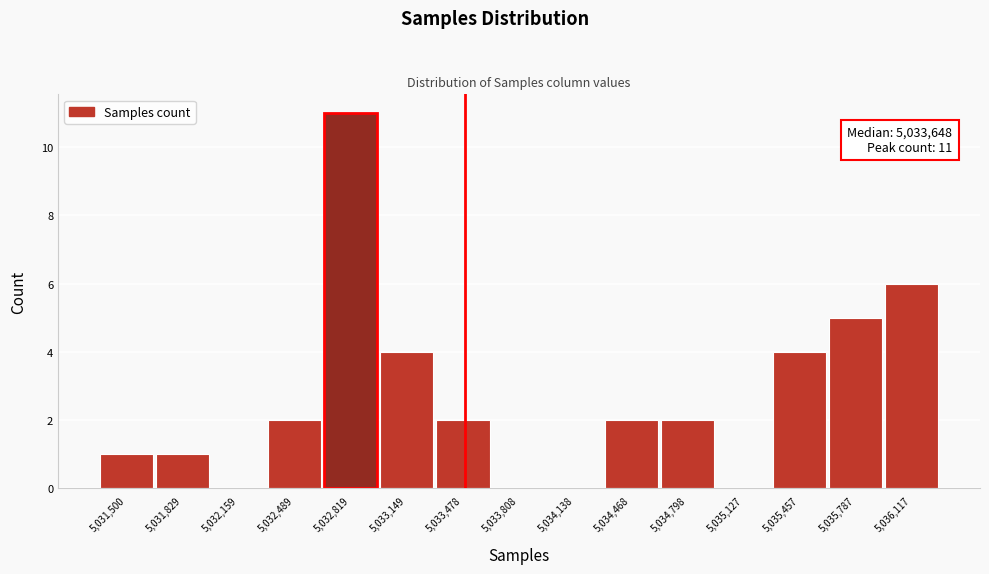

Reading left to right, what are all the values shown in this chart?

5,031,500=1	5,031,829=1	5,032,159=0	5,032,489=2	5,032,819=11	5,033,149=4	5,033,478=2	5,033,808=0	5,034,138=0	5,034,468=2	5,034,798=2	5,035,127=0	5,035,457=4	5,035,787=5	5,036,117=6